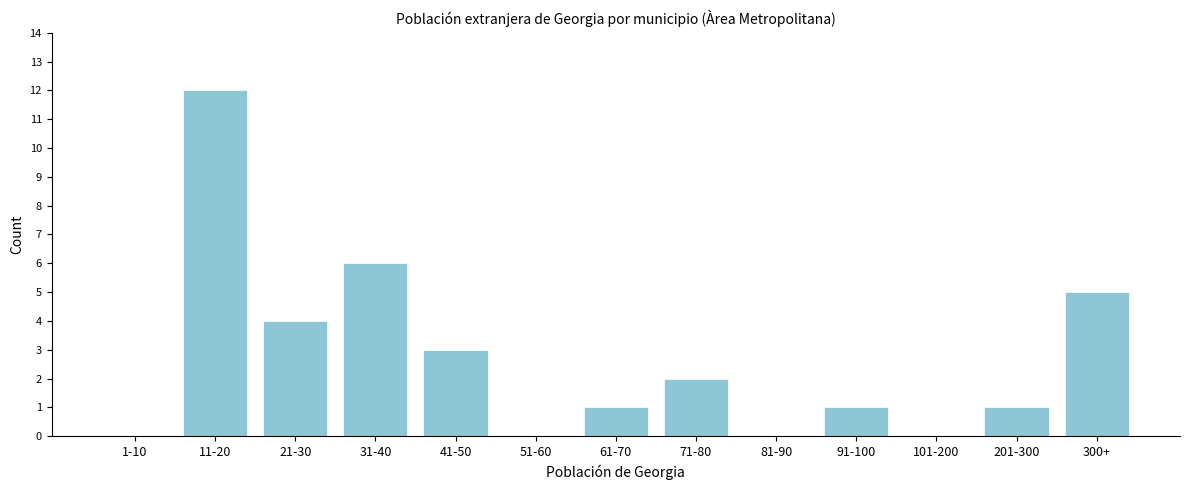

Reading left to right, what are all the values shown in this chart?

1-10=0	11-20=12	21-30=4	31-40=6	41-50=3	51-60=0	61-70=1	71-80=2	81-90=0	91-100=1	101-200=0	201-300=1	300+=5